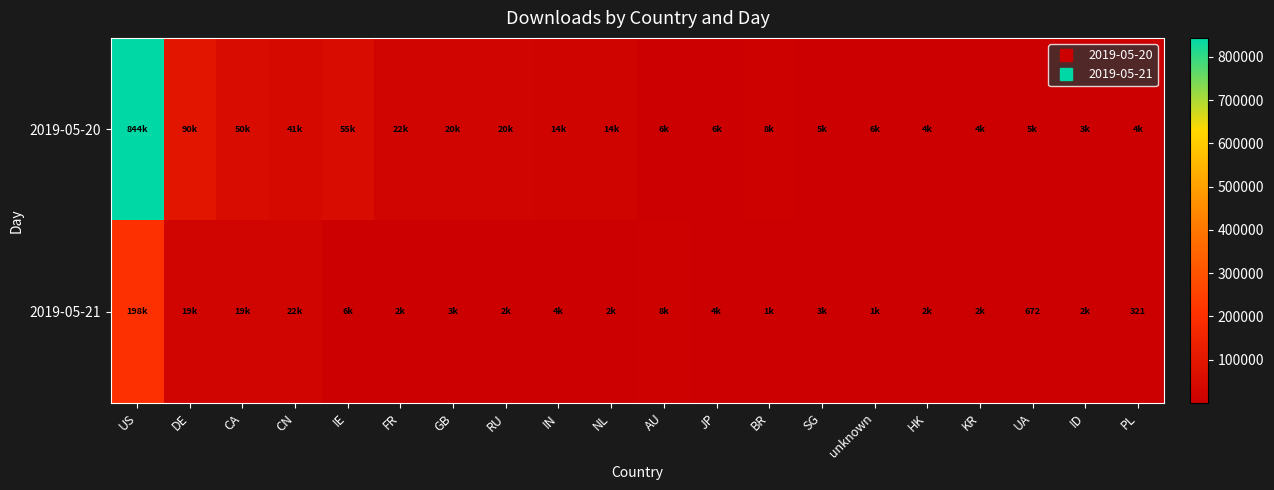

The 2019-05-20 series shows 19645 at RU. True or false?

True